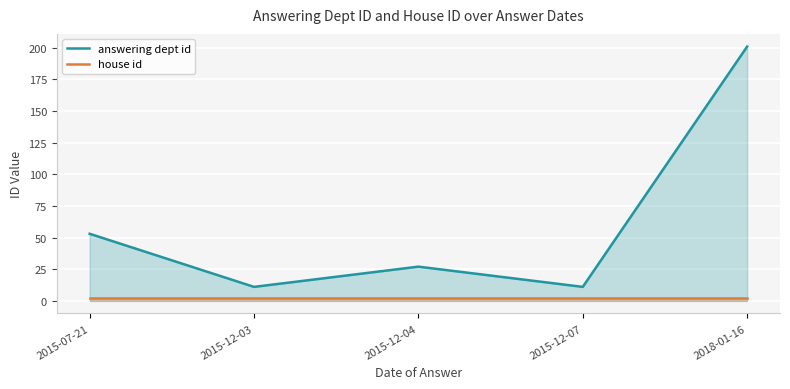

How many lines are shown in the chart?

2